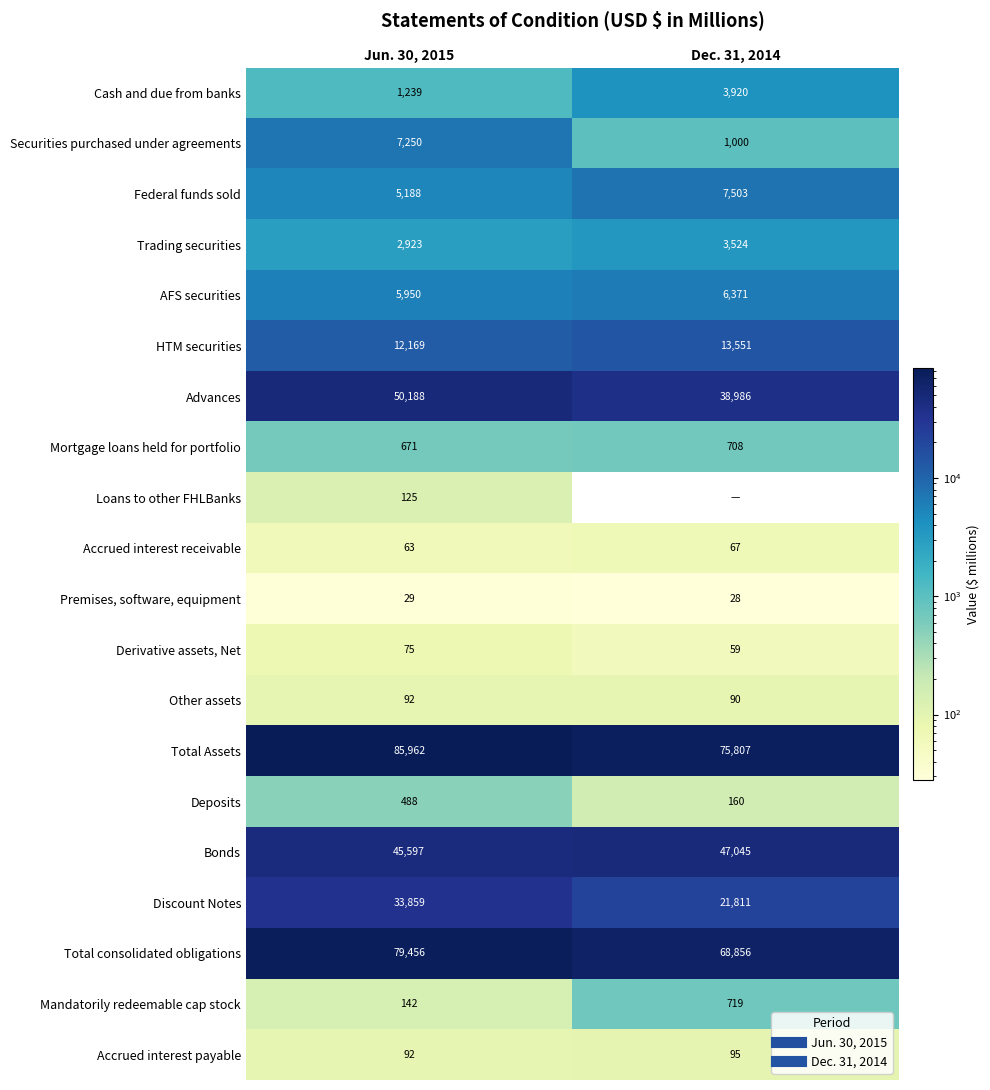

True or false: Mortgage loans held for portfolio has a value of 939 at Dec. 31, 2014.

False